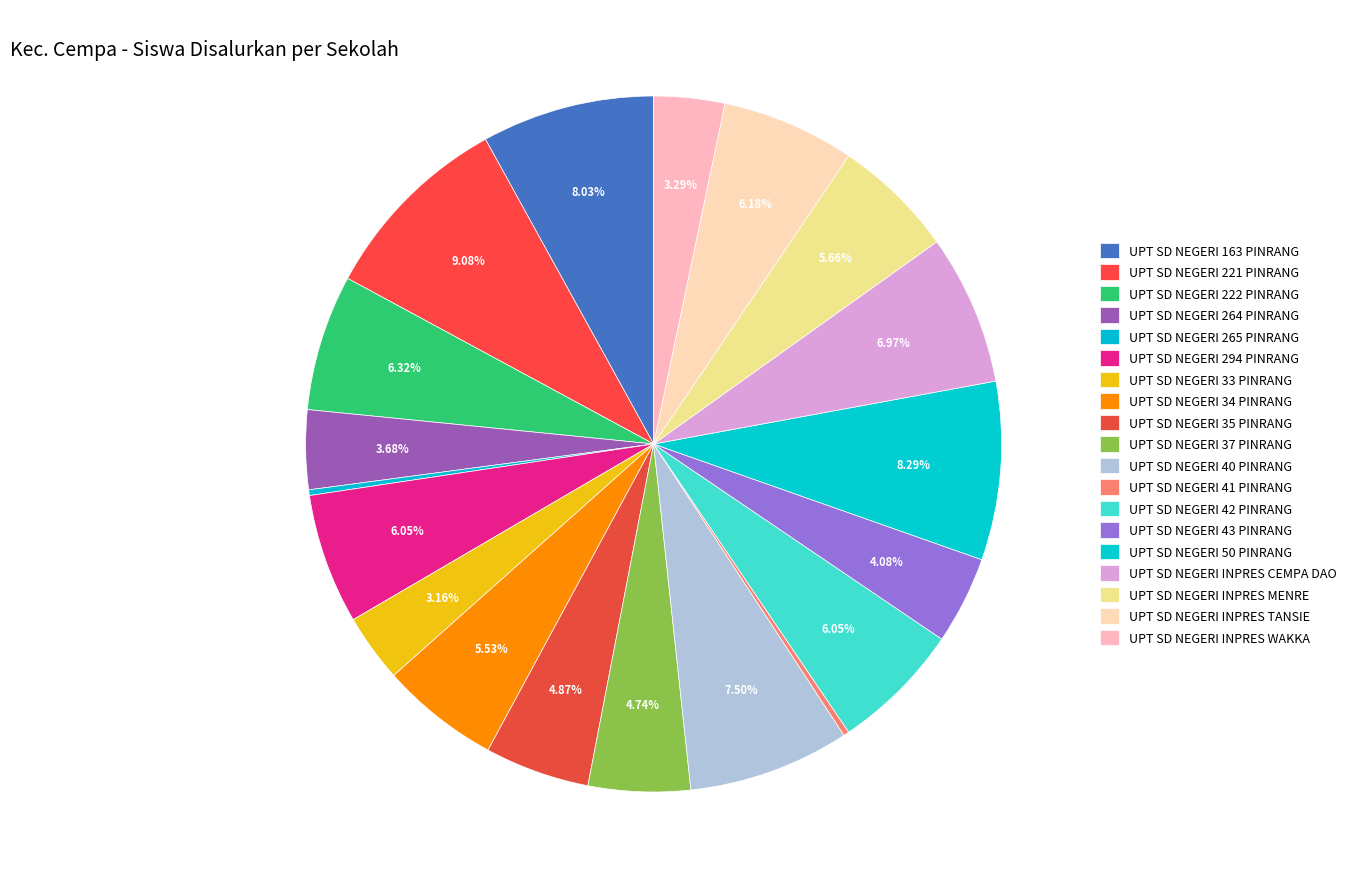

What is the smallest slice in the pie chart?

UPT SD NEGERI 265 PINRANG